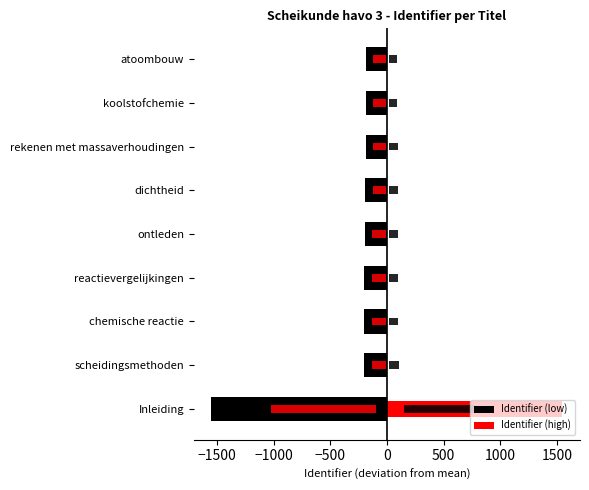

Is the value of Identifier (low) at scheidingsmethoden greater than the value of Identifier (high) at reactievergelijkingen?

No